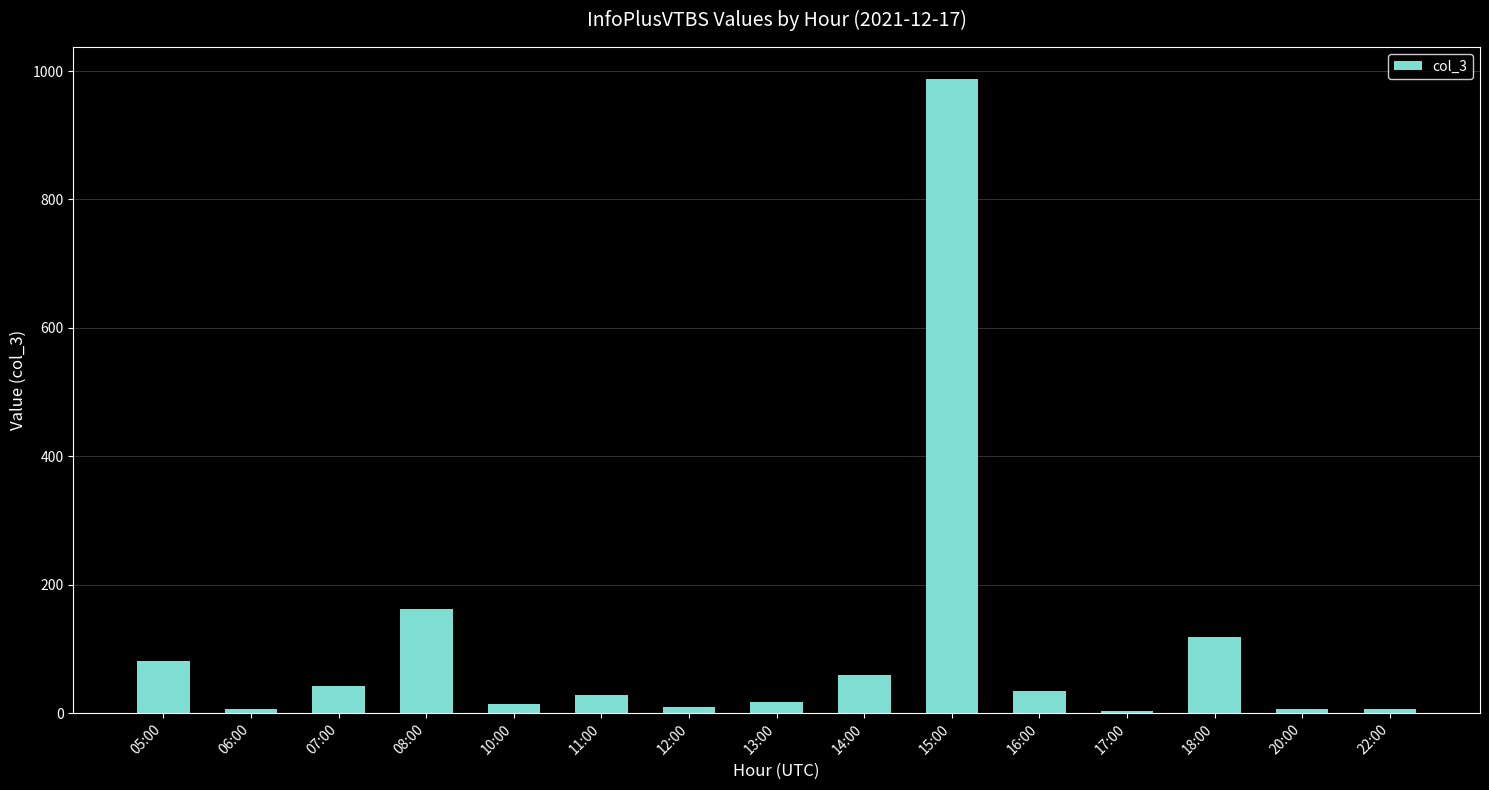

Approximately how many times larger is the value at 15:00 compared to 16:00?

28.2